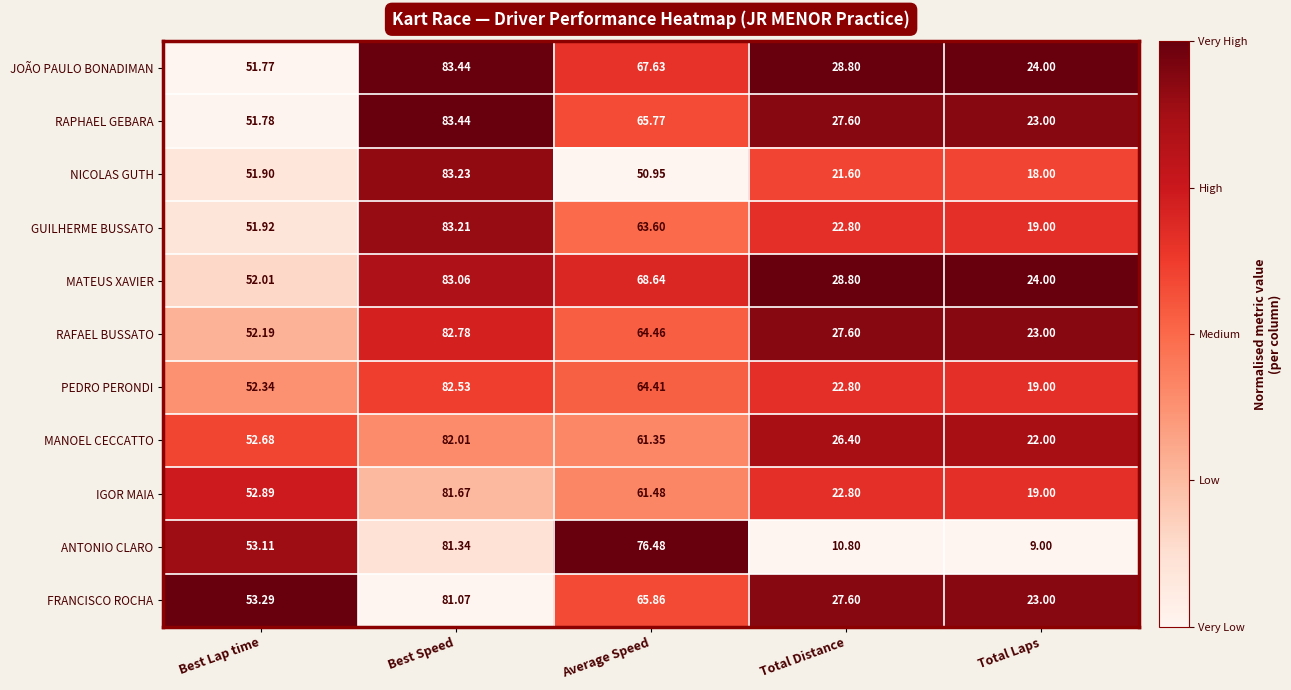

Which category has the lowest value in the PEDRO PERONDI series?

Total Laps